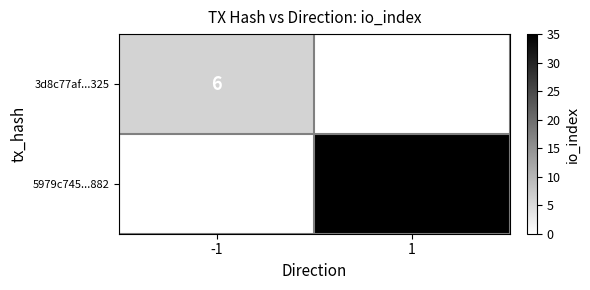

Is it true that 5979c745...882 equals 61 at 1?

False